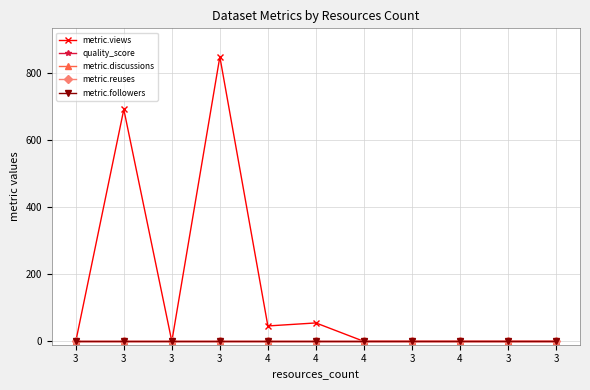

Which category has the highest value in the metric.reuses series?

3